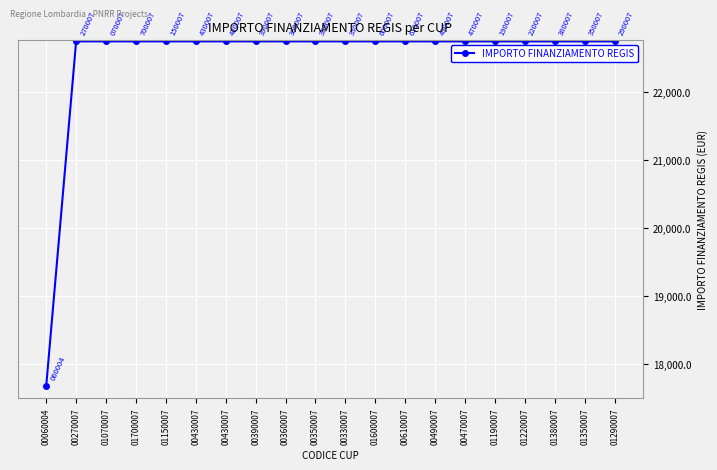

Count the number of data series in this chart.

1